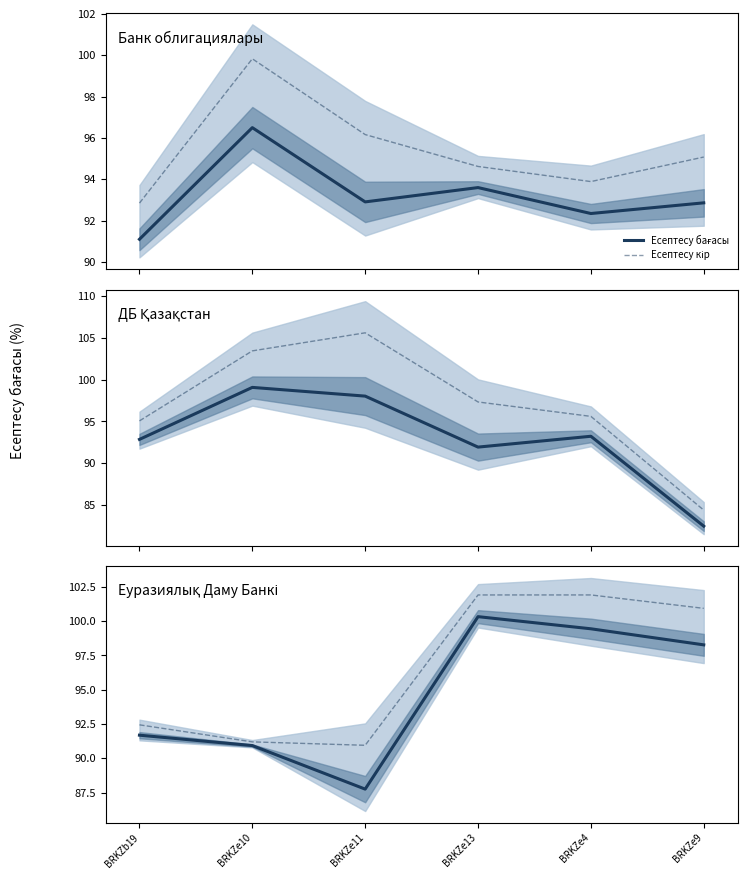

What position from the right is BRKZe10?

5